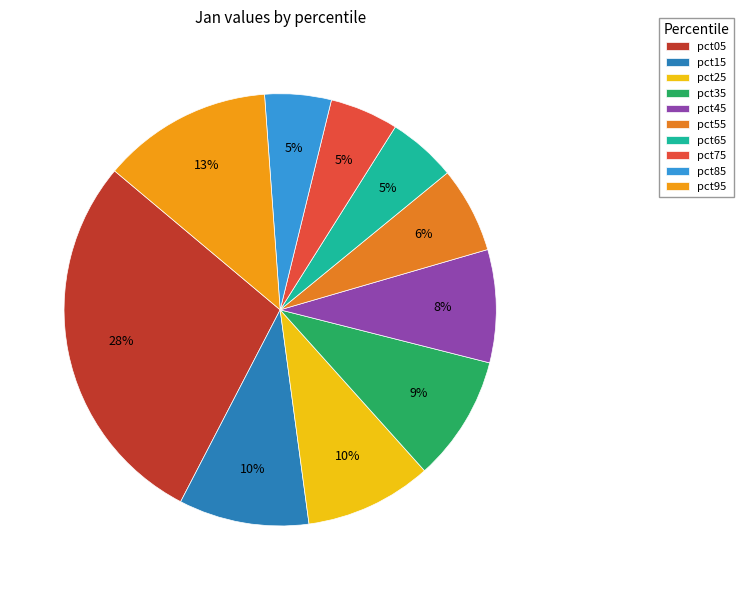

How many segments does this pie chart have?

10